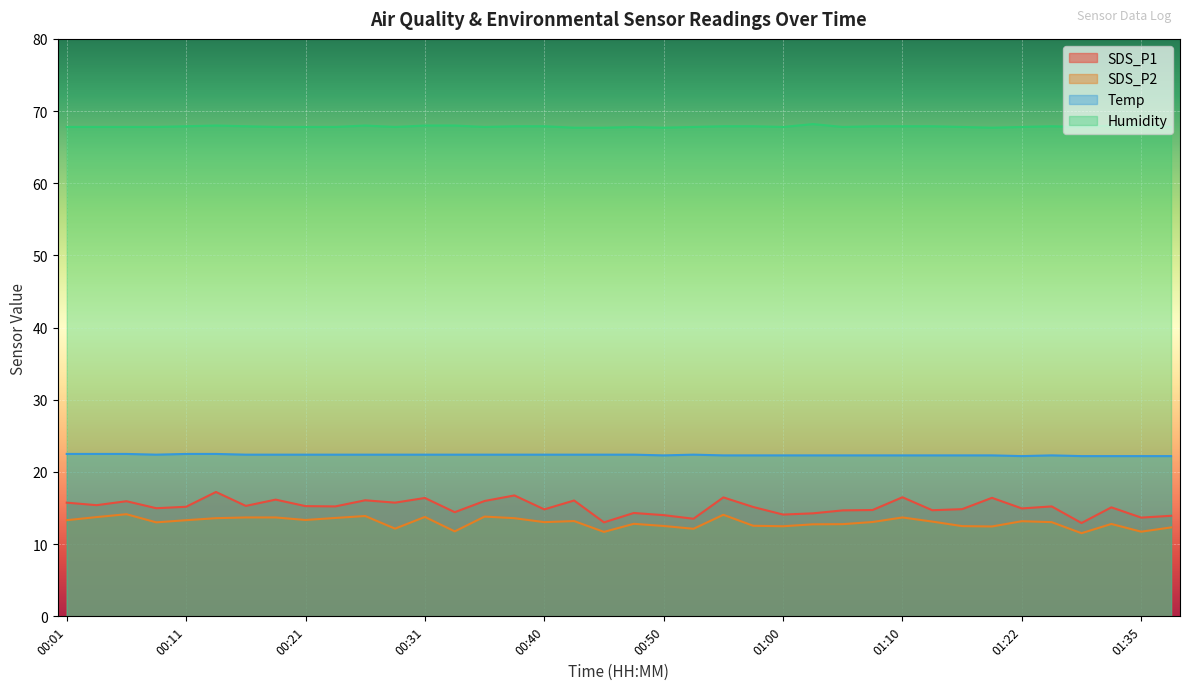

What is the value of the Temp point at the 23rd from the left?

22.3